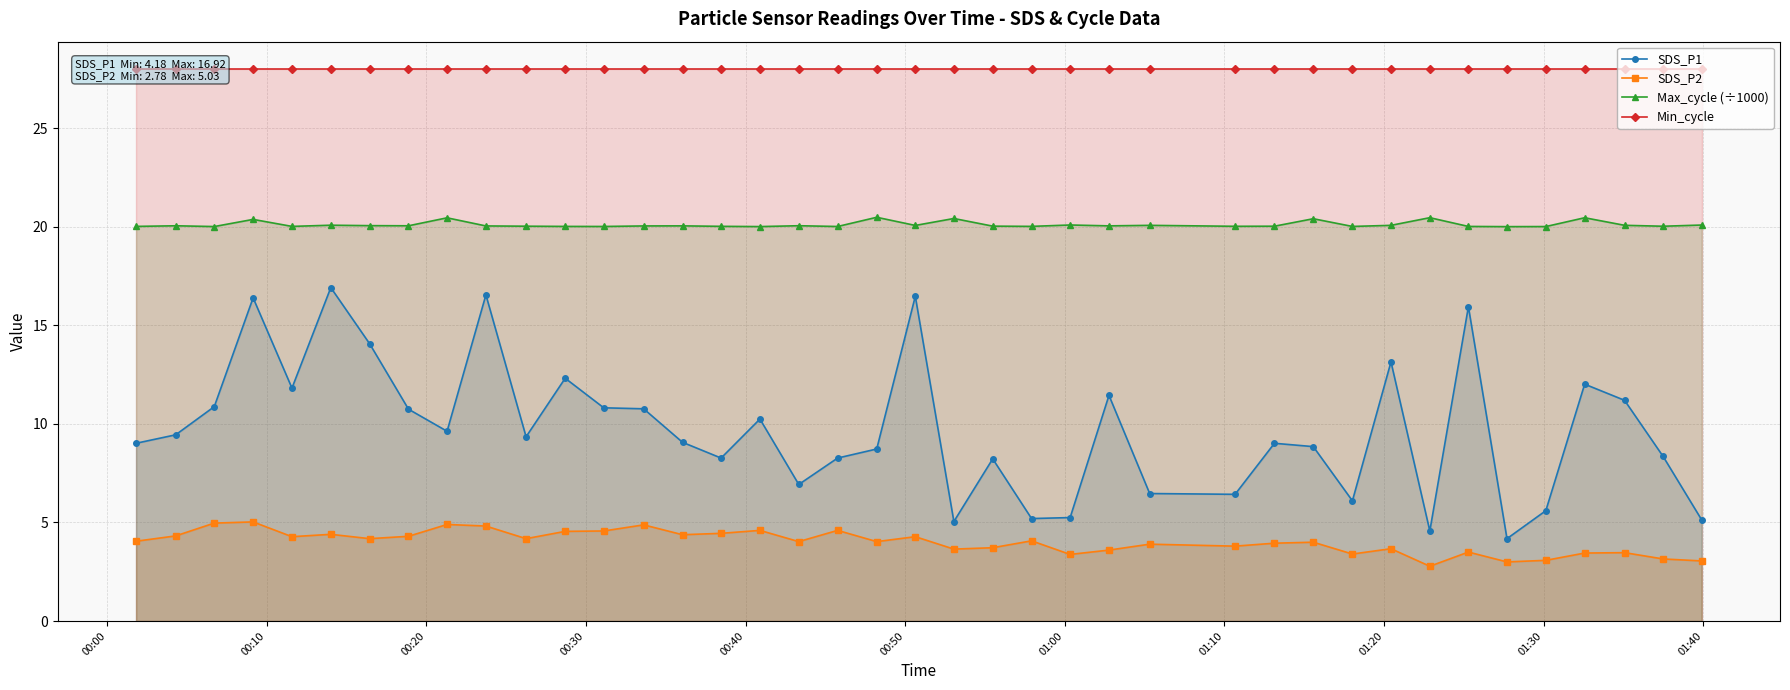

Does the chart have visible grid lines?

Yes